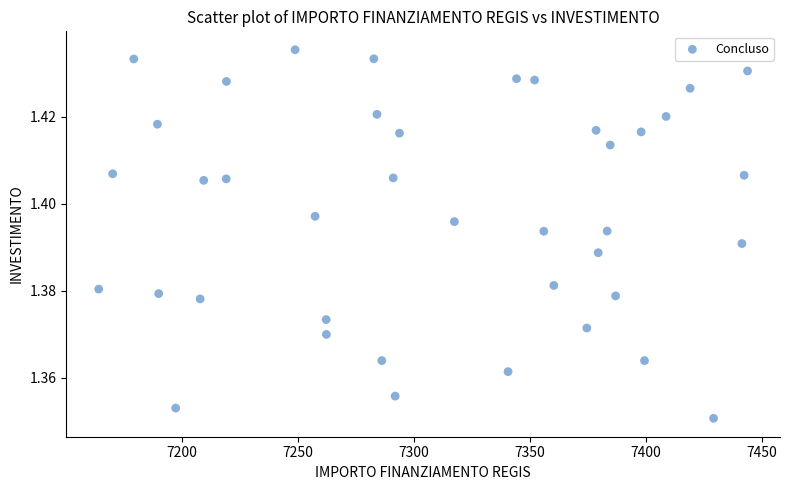

What is the range of X values (max minus min)?

279.5